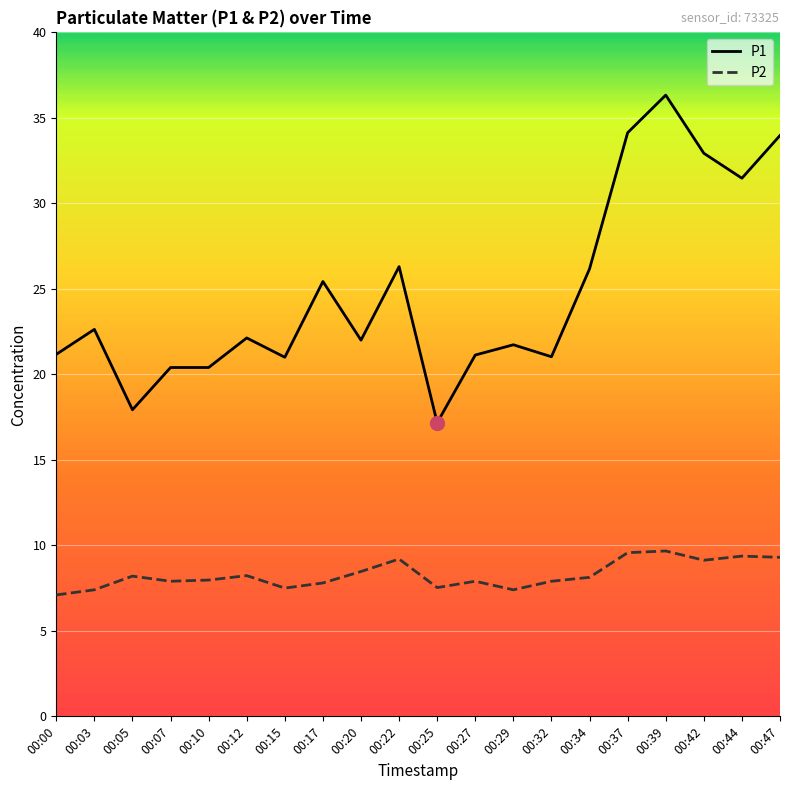

How many lines are shown in the chart?

2